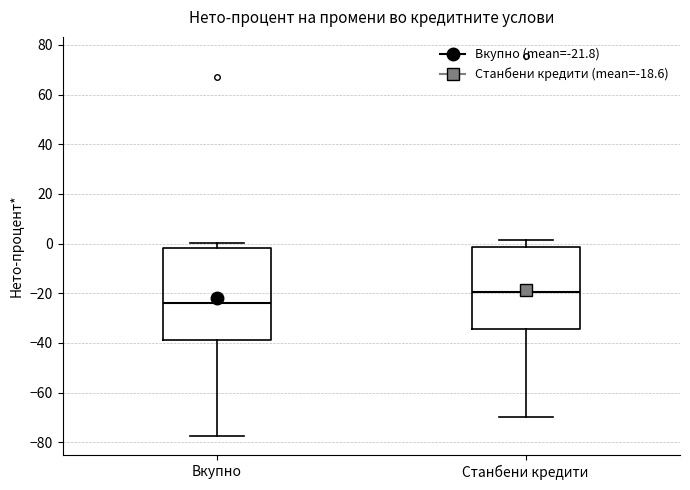

Reading left to right, transcribe this box plot: for each box, give where its median line is, the range the box spans, and where its two whiskers end, as read against the y-axis. The values are not printed on the chart, so give them approximately, as read against the axis.

Вкупно: median -24, box -38 to -2, whiskers -78 to 0
Станбени кредити: median -20, box -34 to -2, whiskers -70 to 2